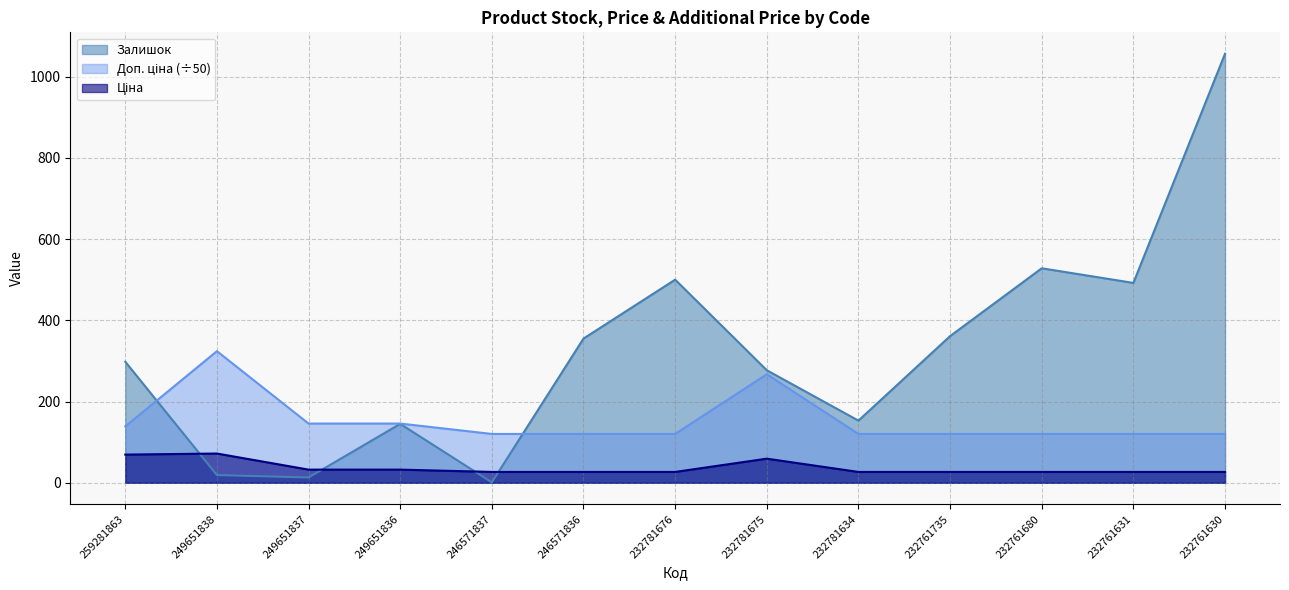

Reading left to right, what are all the values shown in this chart?

Залишок: 259281863=298.0	249651838=19.0	249651837=13.0	249651836=145.0	246571837=1.0	246571836=355.0	232781676=500.0	232781675=277.0	232781634=153.0	232761735=361.0	232761680=528.0	232761631=492.0	232761630=1056.0
Ціна: 259281863=69.4	249651838=72.0	249651837=32.4	249651836=32.4	246571837=26.7	246571836=26.7	232781676=26.7	232781675=59.4	232781634=26.7	232761735=26.7	232761680=26.7	232761631=26.7	232761630=26.7
Доп. ціна: 259281863=138.8	249651838=324.0	249651837=145.8	249651836=145.8	246571837=120.2	246571836=120.2	232781676=120.2	232781675=267.1	232781634=120.2	232761735=120.2	232761680=120.2	232761631=120.2	232761630=120.2